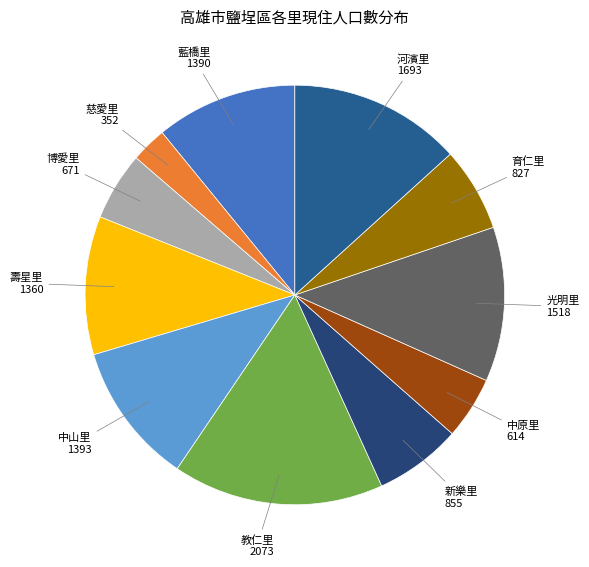

Which has a higher value, 藍橋里 or 河濱里?

河濱里